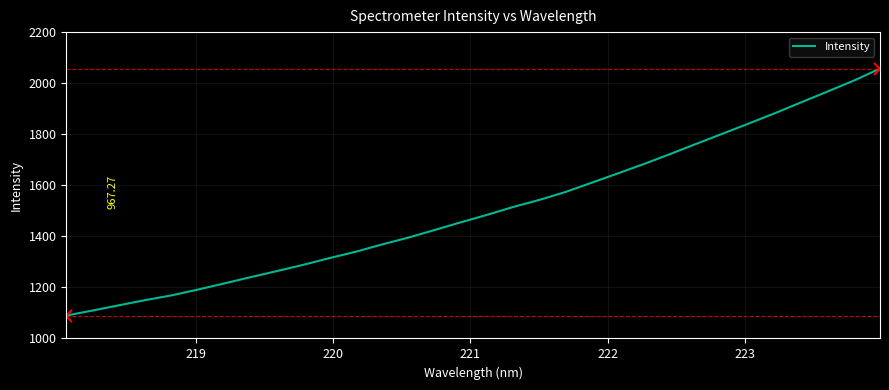

What is the smallest value displayed?

1089.9